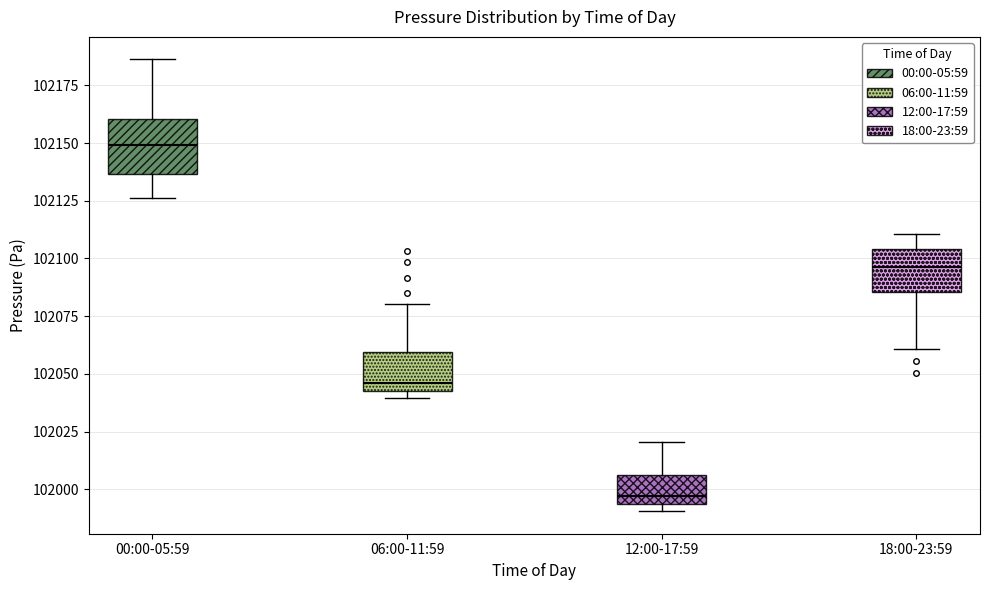

Comparing the boxes themselves (not the whiskers), which one is the tallest?

00:00-05:59